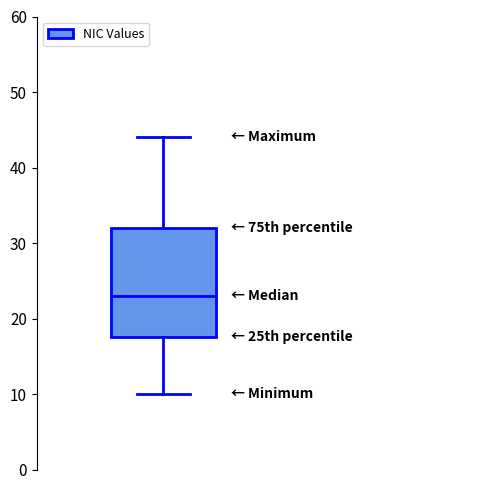

Read this box plot against the y-axis: the position of the median line, the range covered by the box, and the ends of both whiskers. The values are not printed on the chart, so give them approximately, as read against the axis.

median 23, box 18 to 32, whiskers 10 to 44